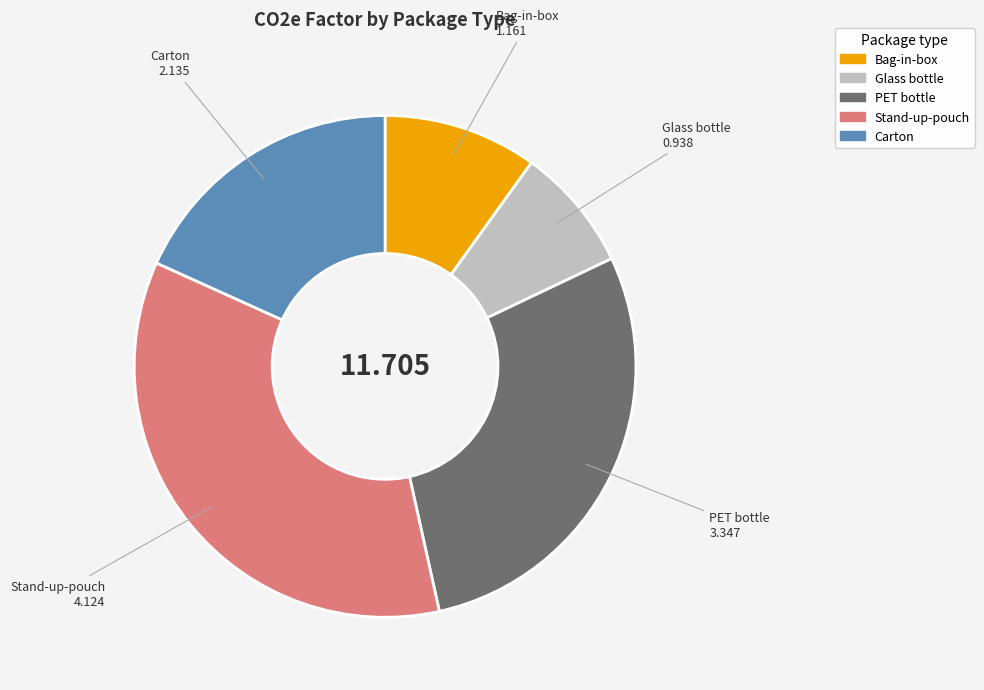

Which category has the smallest portion of the pie?

Glass bottle